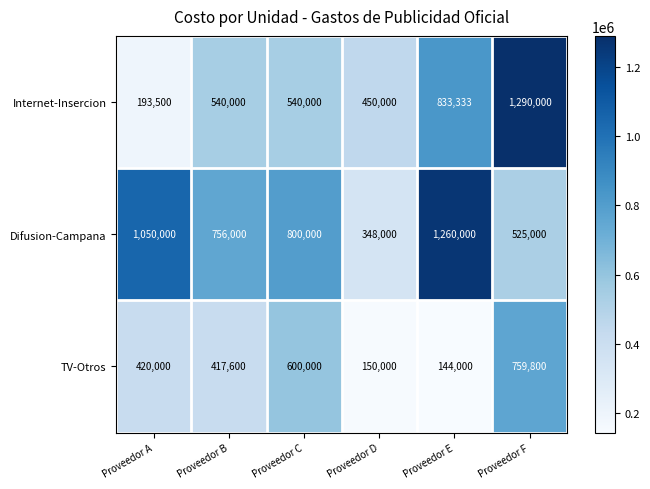

At which category is the sum across all series the highest?

Proveedor F